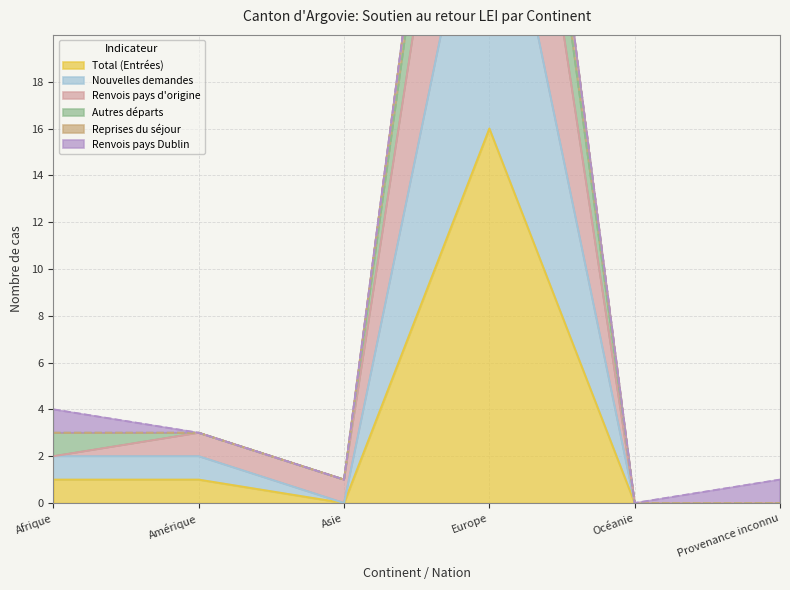

Where is Nouvelles demandes nearest to the value 15?

Afrique